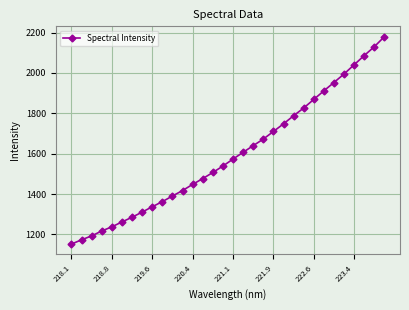

True or false: the data has more than 2 interior local peaks.

False